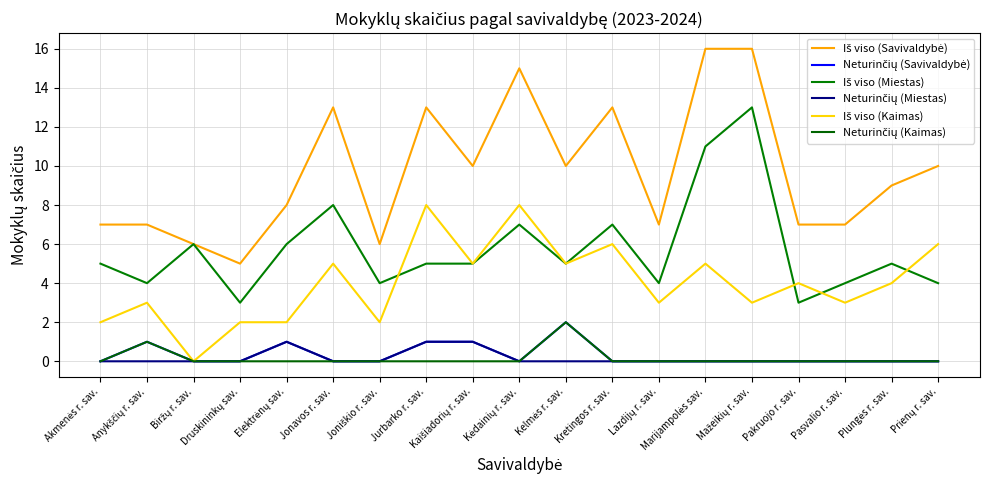

In Neturinčių (Savivaldybė), how many points are higher than both neighbors (excluding endpoints)?

3